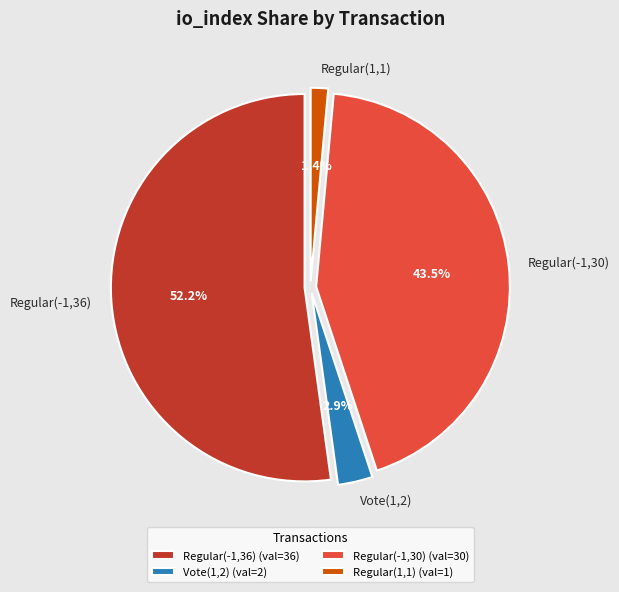

Does any single category account for the majority?

Yes